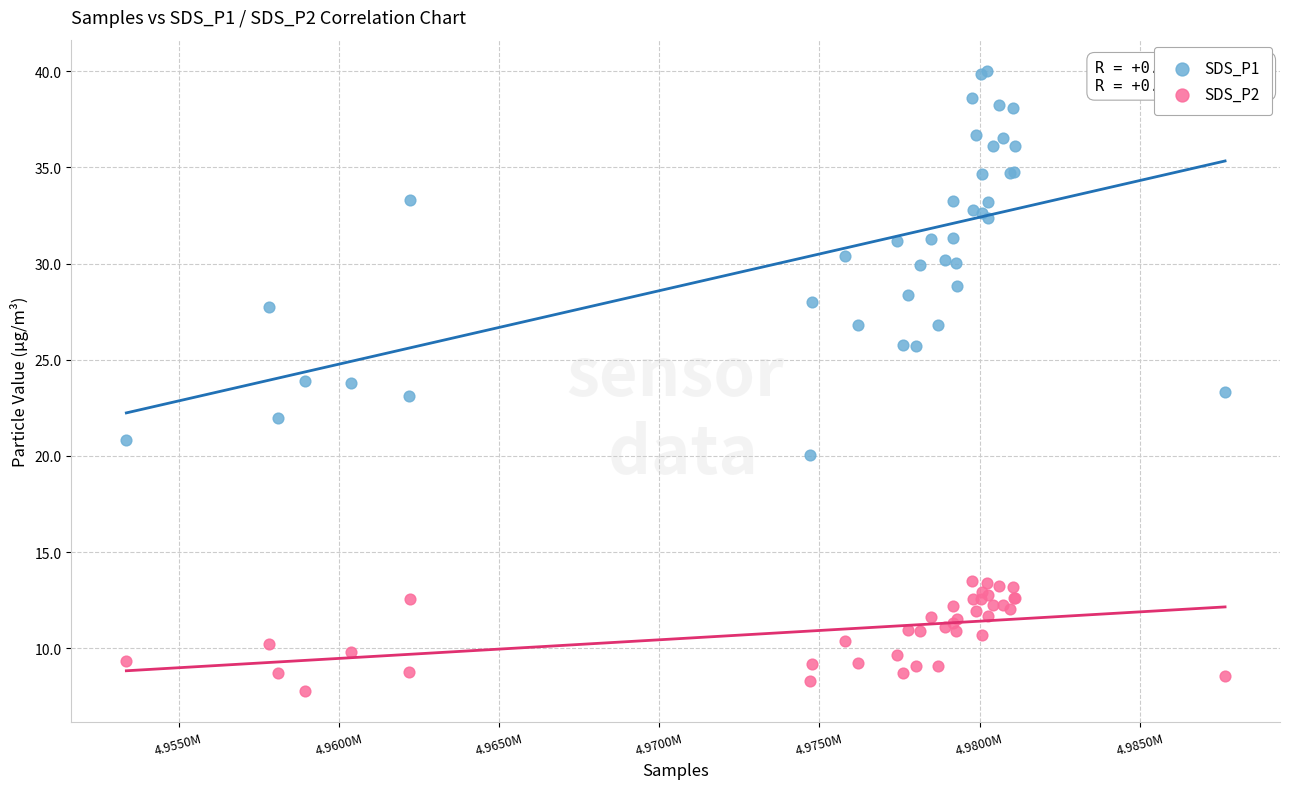

Which series reaches the maximum Y coordinate?

SDS_P1